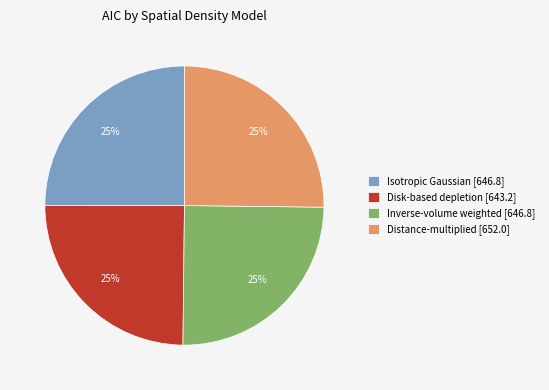

To the nearest percent, what portion does Isotropic Gaussian [646.8] represent?

25%